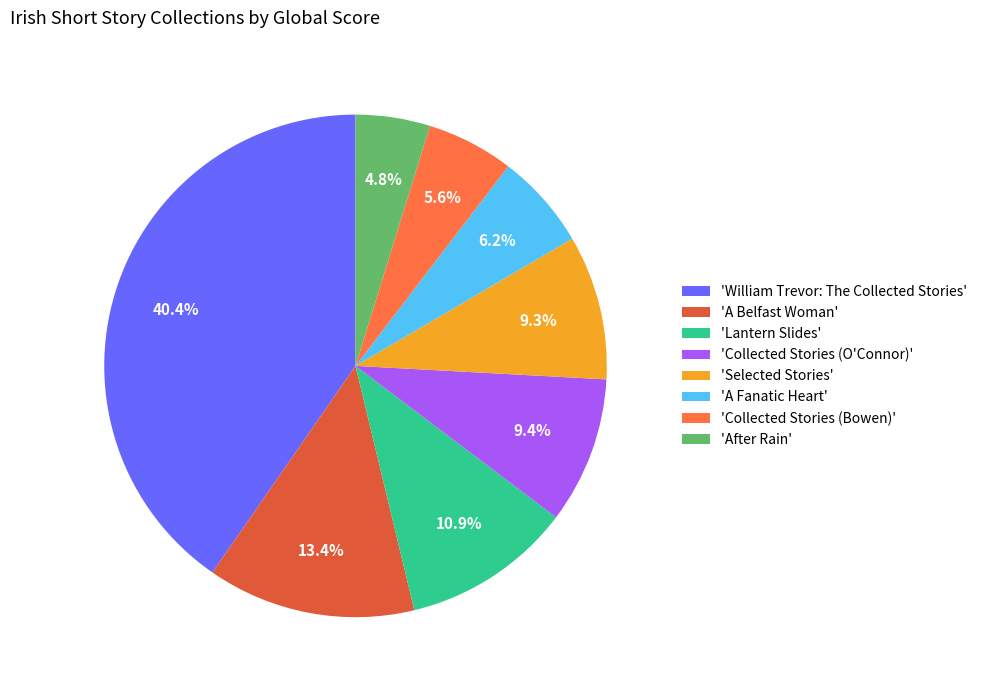

How many segments does this pie chart have?

8